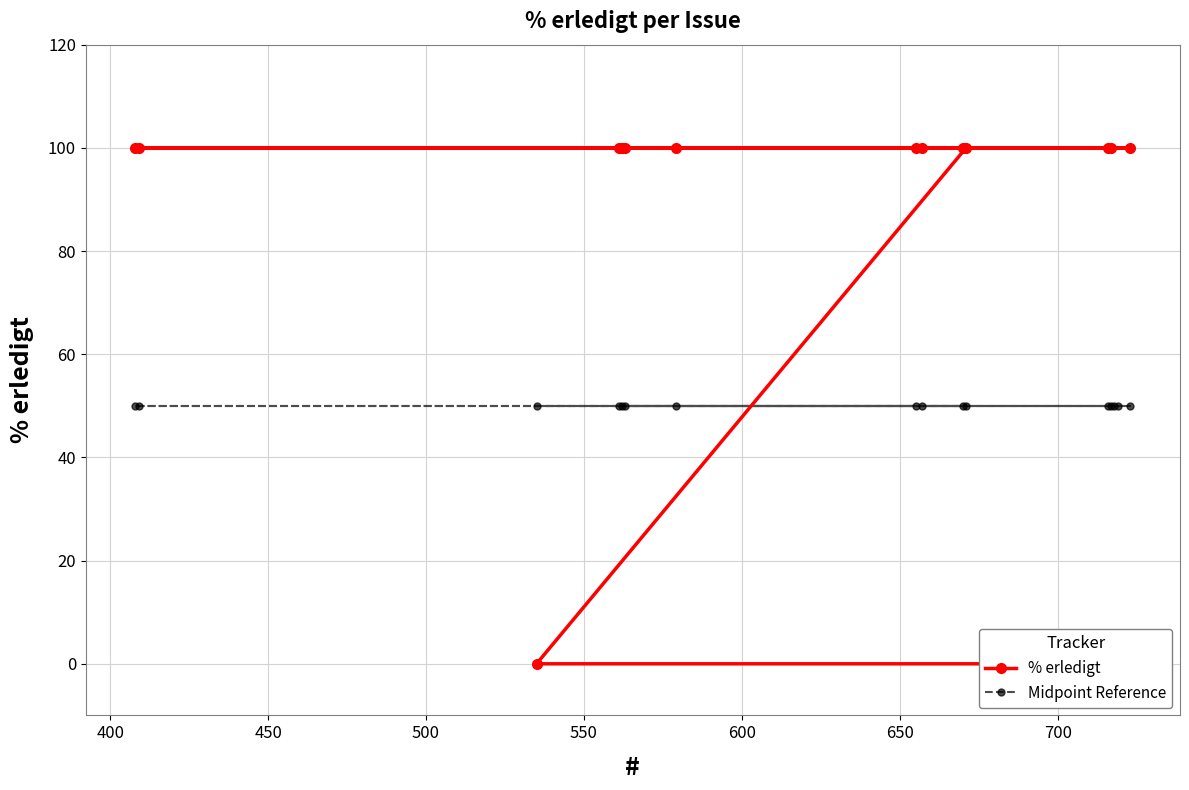

Which series ends up on top after the final intersection of Midpoint Reference and % erledigt?

% erledigt